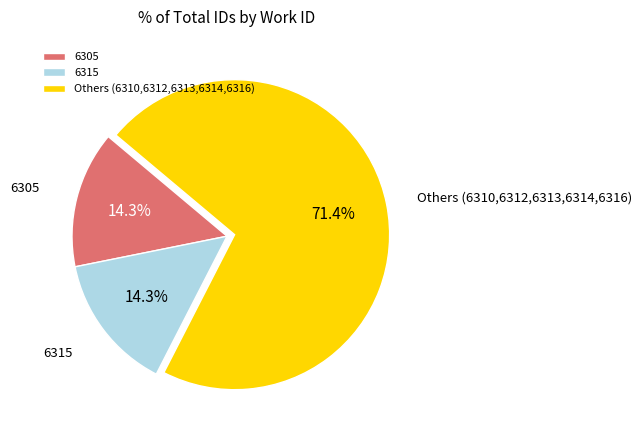

Is there any slice that represents more than half of the pie?

Yes